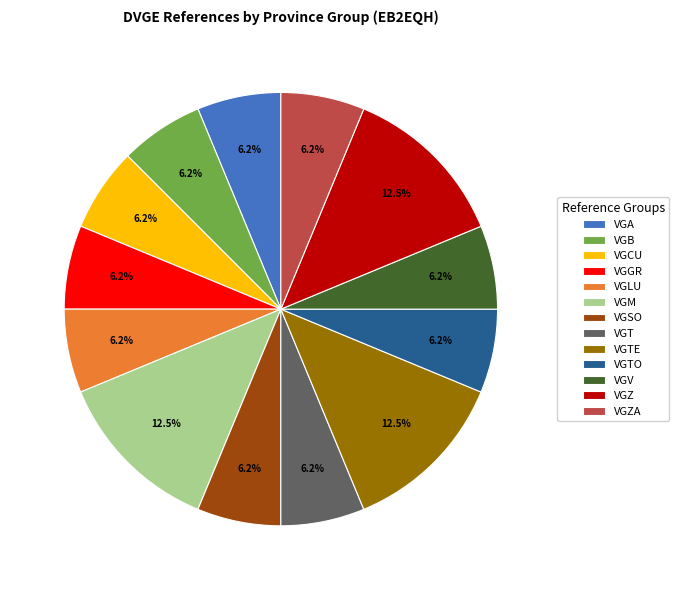

How many segments does this pie chart have?

13